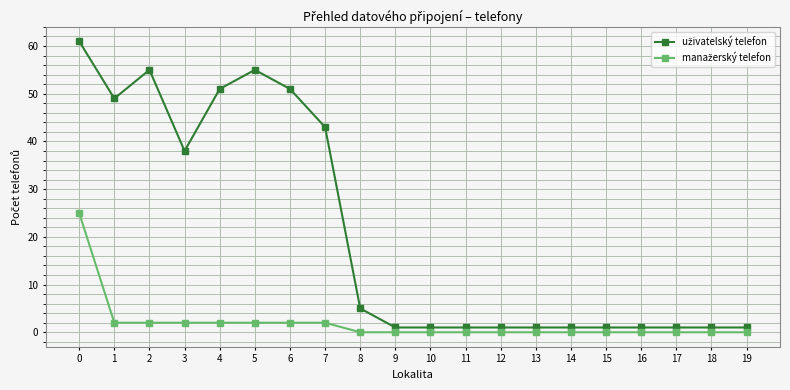

What is the total value across all series at 7?

45